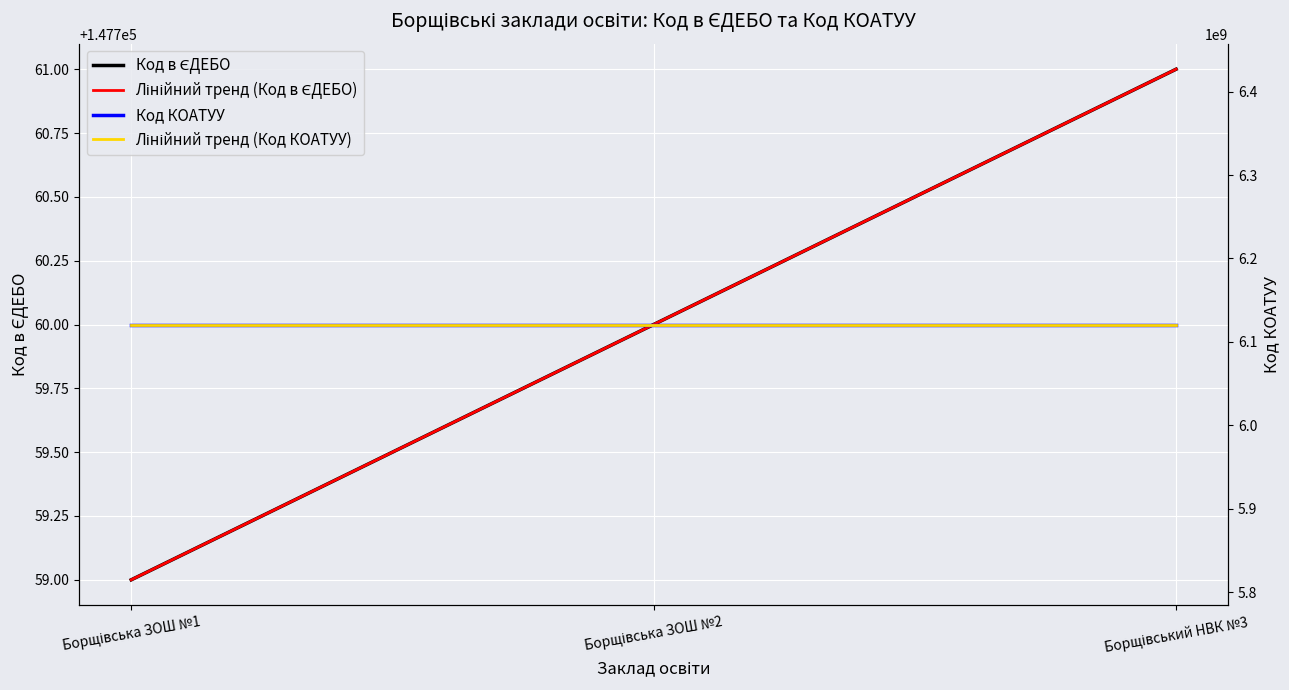

Reading right to left, extract all data points from this chart.

Код в ЄДЕБО: Борщівський НВК №3=147761.0	Борщівська ЗОШ №2=147760.0	Борщівська ЗОШ №1=147759.0
Лінійний тренд (Код в ЄДЕБО): Борщівський НВК №3=147761.0	Борщівська ЗОШ №2=147760.0	Борщівська ЗОШ №1=147759.0
Код КОАТУУ: Борщівський НВК №3=6120810100.0	Борщівська ЗОШ №2=6120810100.0	Борщівська ЗОШ №1=6120810100.0
Лінійний тренд (Код КОАТУУ): Борщівський НВК №3=6120810100.0	Борщівська ЗОШ №2=6120810100.0	Борщівська ЗОШ №1=6120810100.0